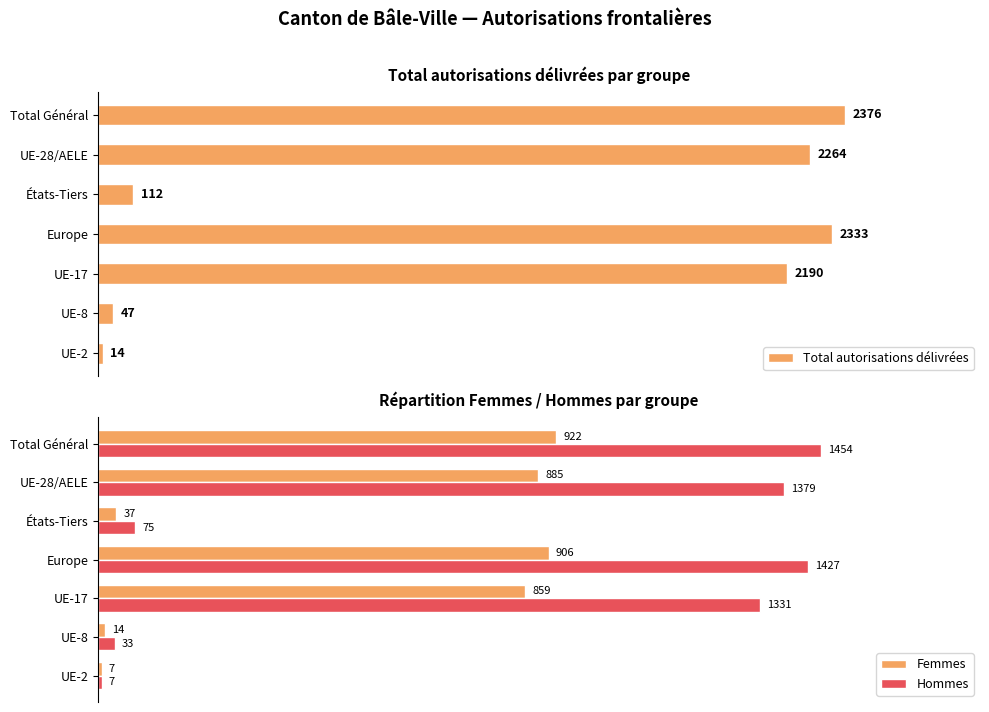

Rank the categories by Femmes value from highest to lowest.

Total Général, Europe, UE-28/AELE, UE-17, États-Tiers, UE-8, UE-2